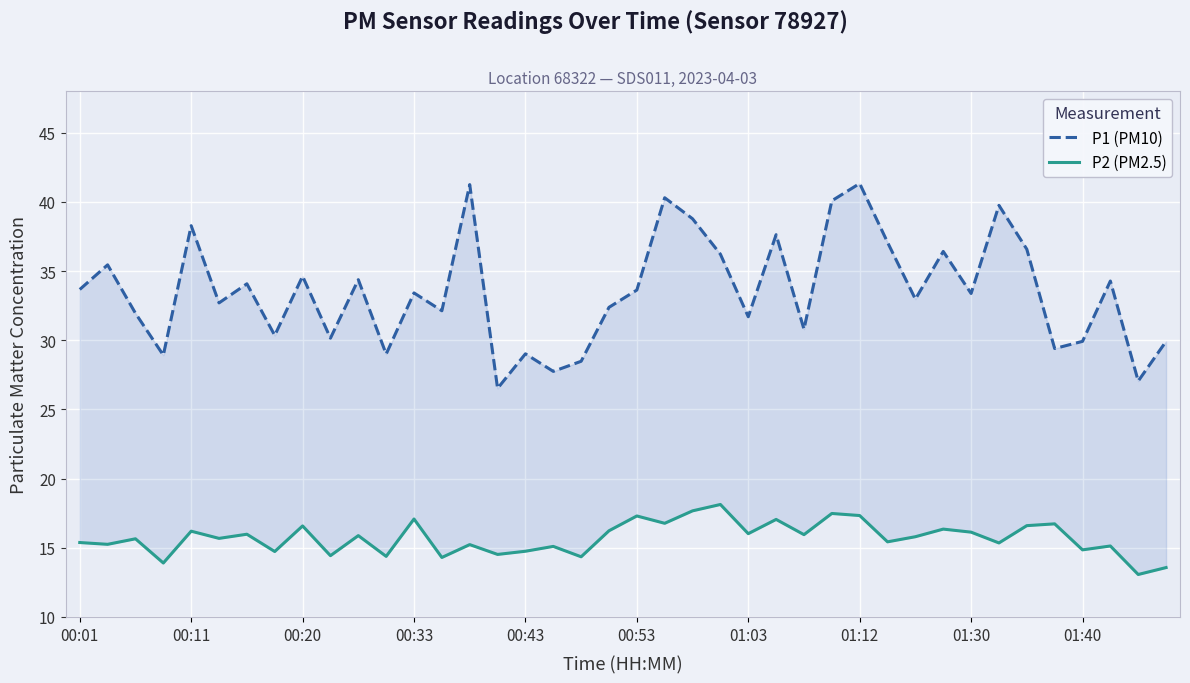

How many interior local peaks does the P2 (PM2.5) series have?

15